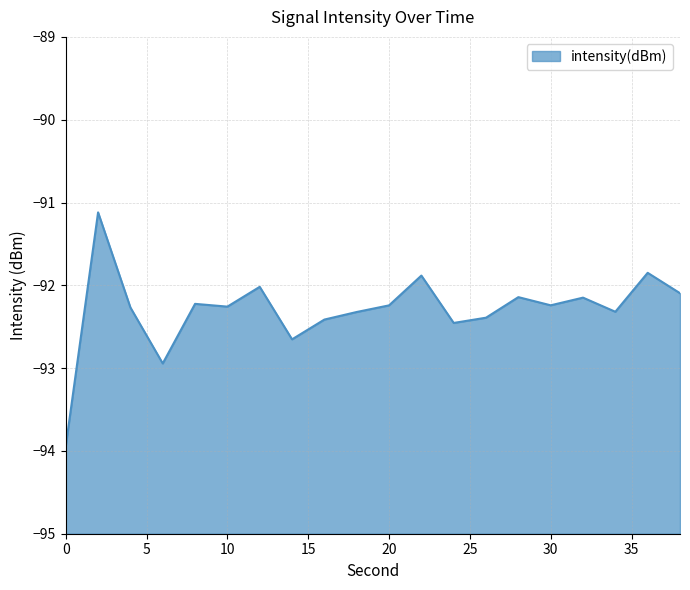

Where is the data nearest to the value -92?

12